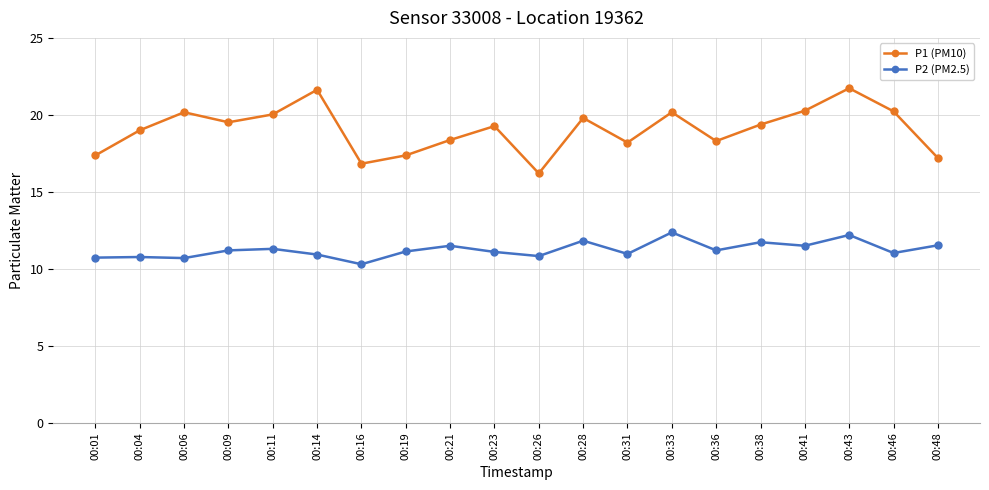

What is the spread (max minus min) of values at 00:19?

6.2